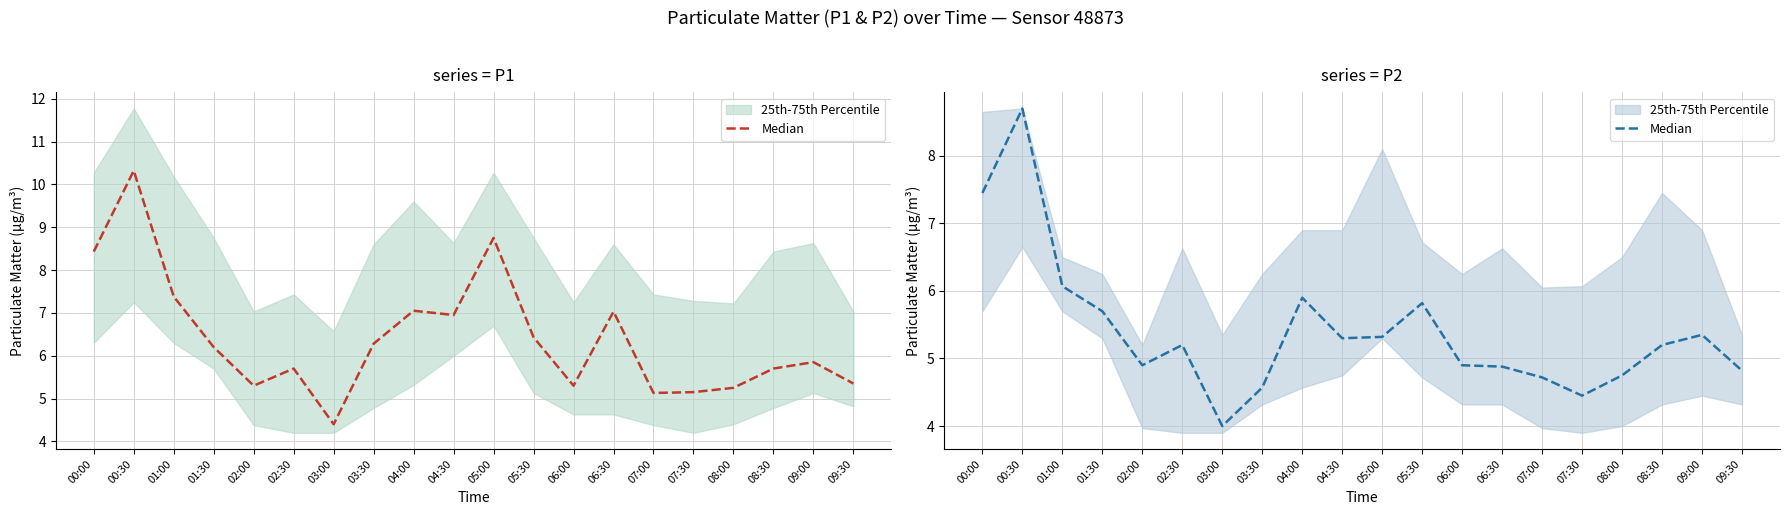

Which label corresponds to the largest value in the chart?

00:30